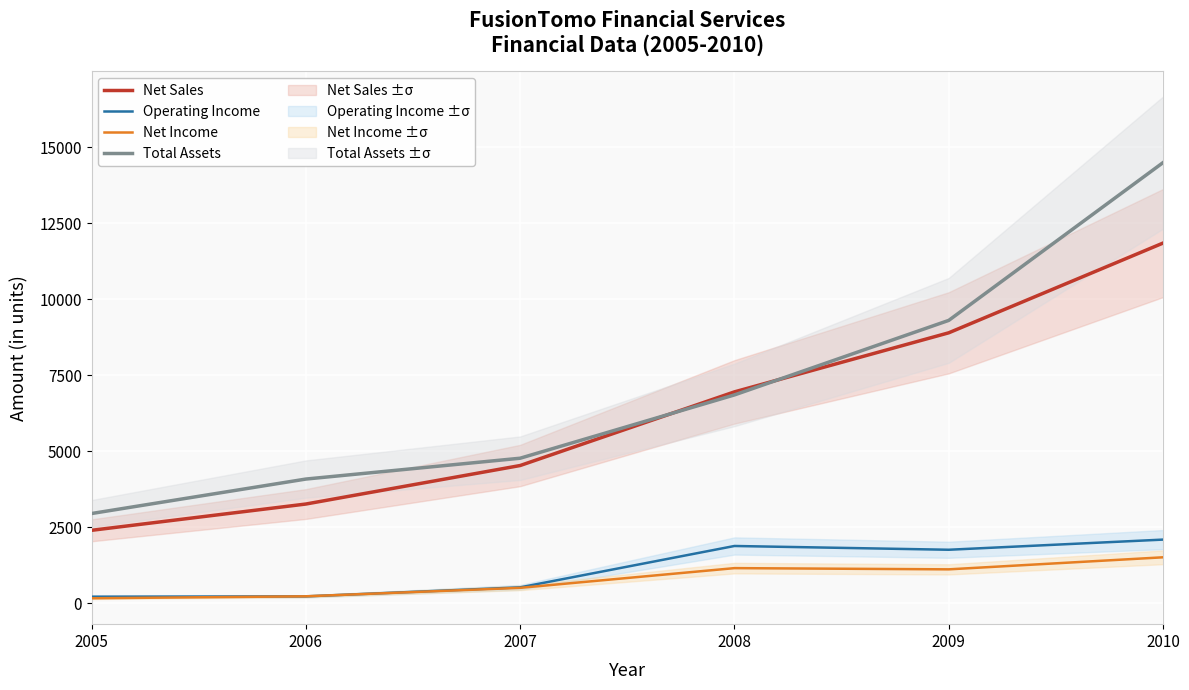

At which label does Net Sales first exceed 6952?

2009